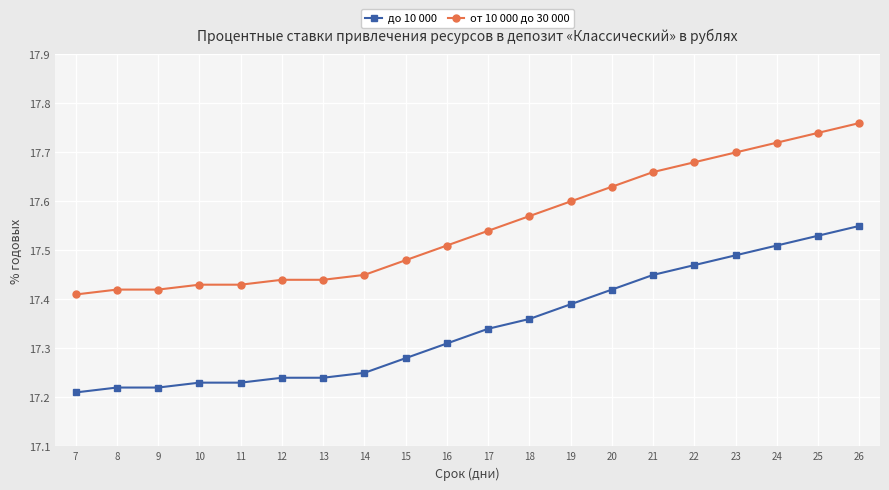

The до 10 000 series shows 28.0 at 15. True or false?

False